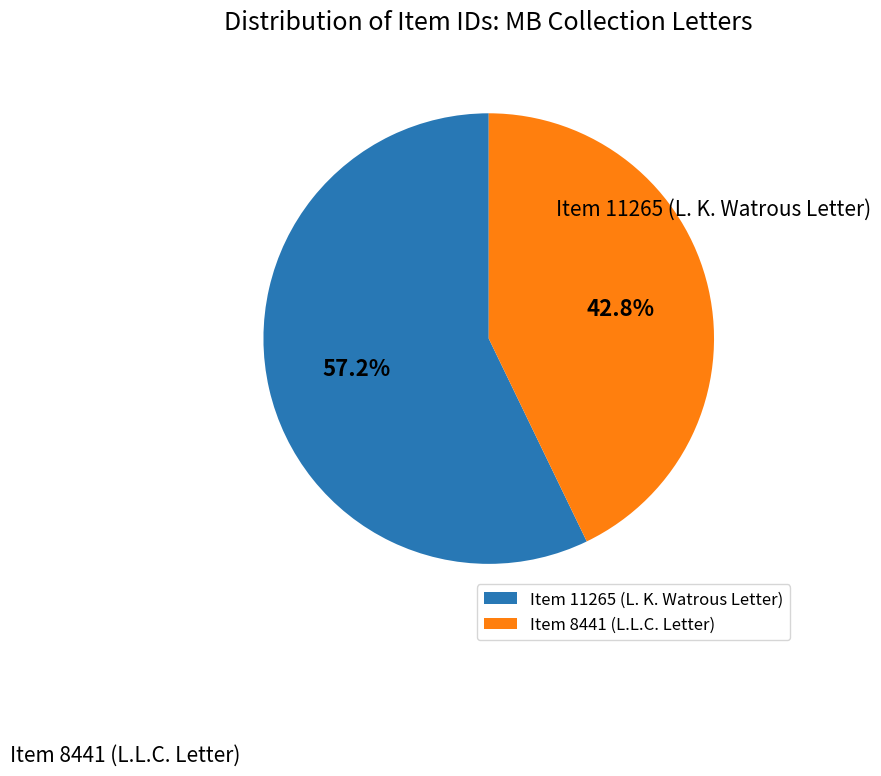

Does Item 8441 (L.L.C. Letter) account for over 50% of the chart?

No